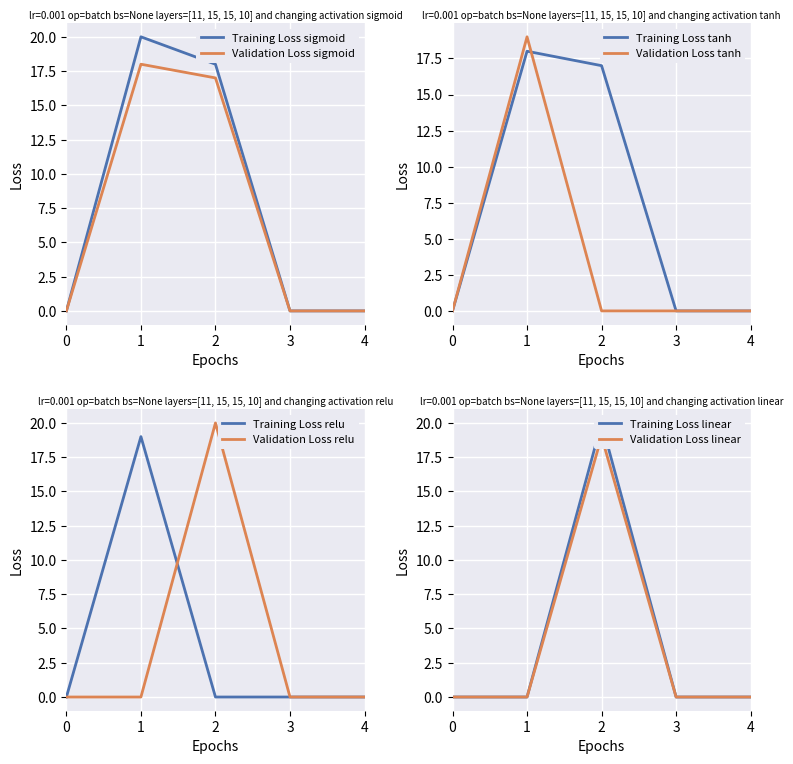

What is the maximum value for Validation Loss sigmoid?

18.0